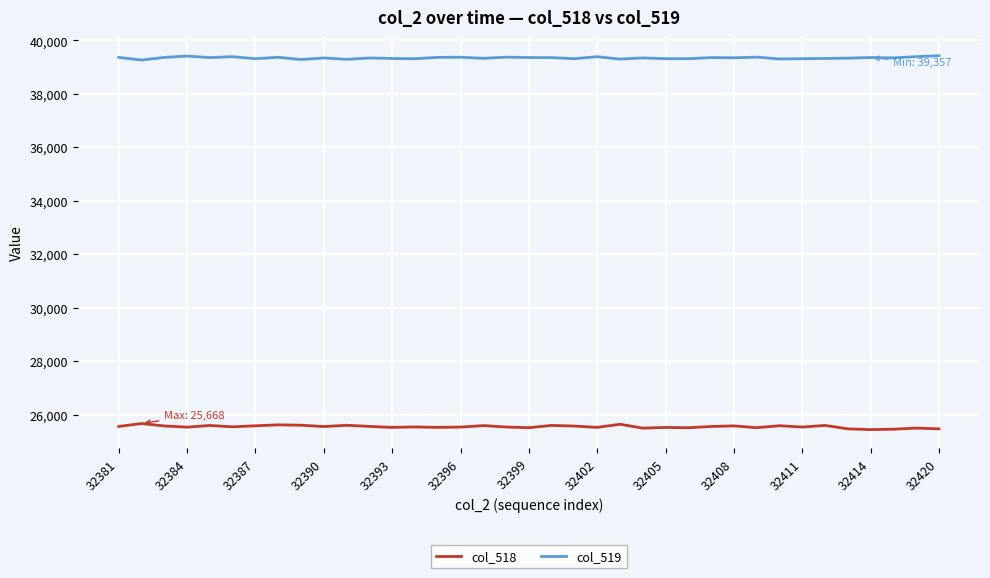

Is this an area chart (filled region under the line)?

No